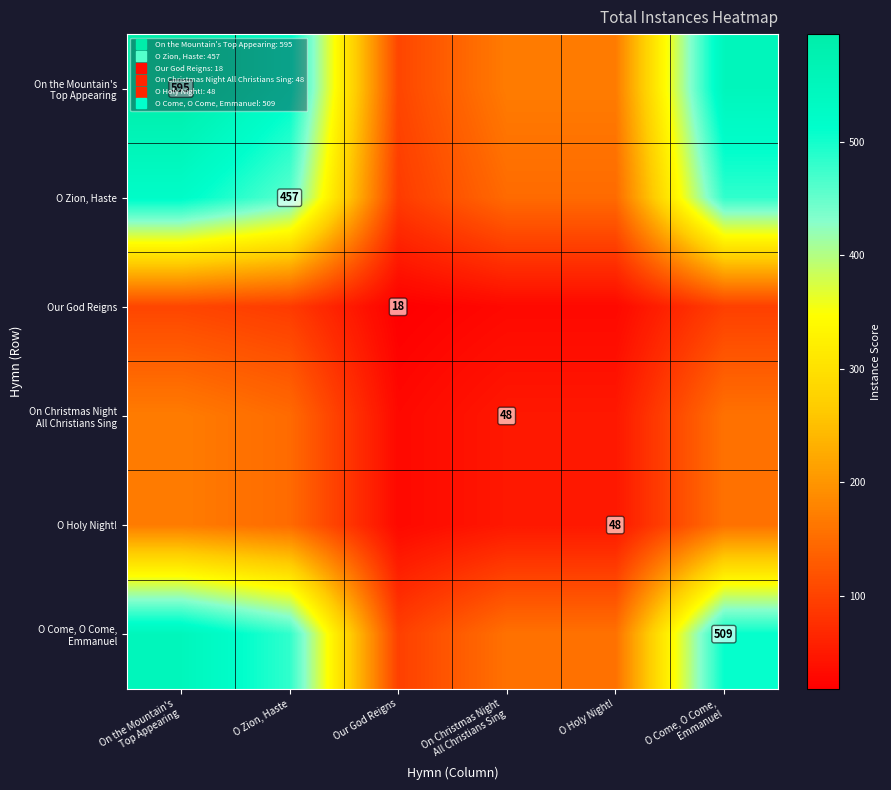

What is the difference between the O Holy Night! values at O Holy Night! and O Zion, Haste?

100.1